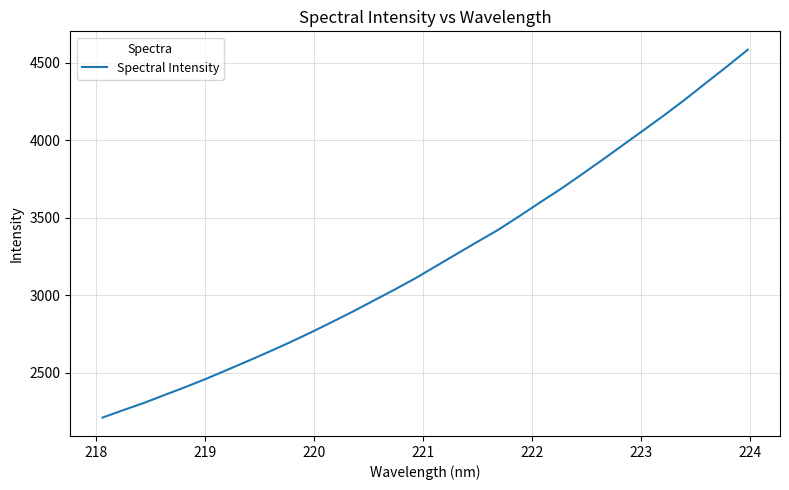

What is the smallest value displayed?

2210.3